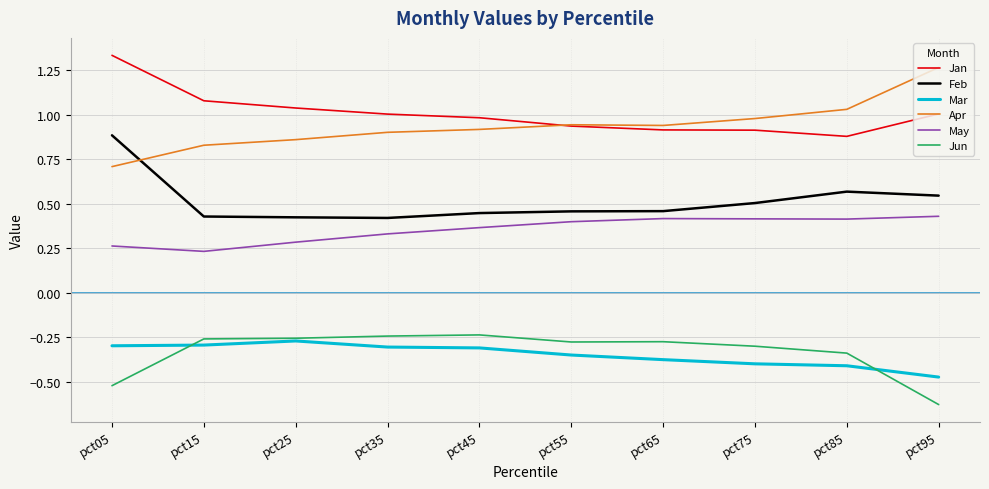

Which category has the lowest value across all series?

pct95